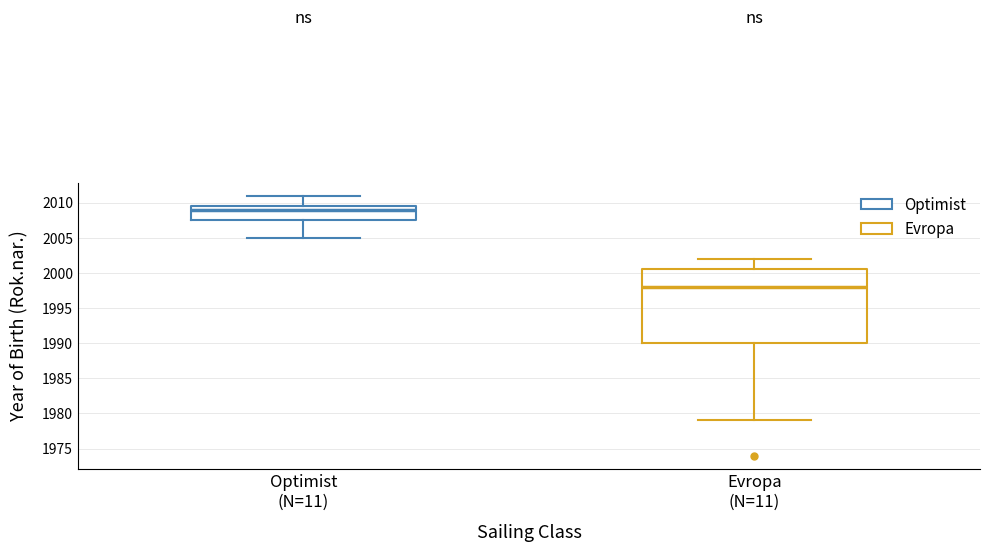

Which box has the lowest median line?

Evropa (N=11)